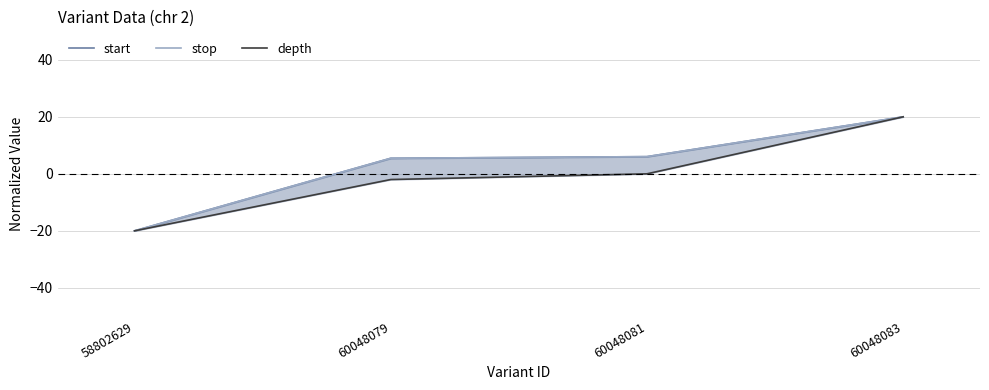

What is the total value across all series at 58802629?

-60.0